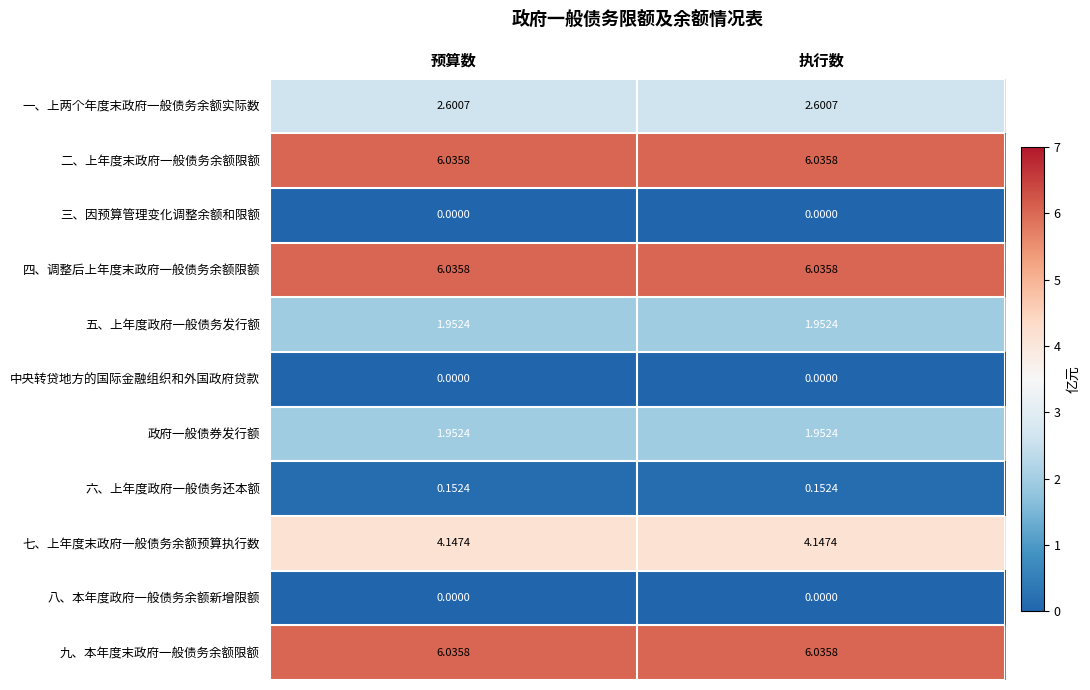

What is the maximum value shown in the chart?

6.0